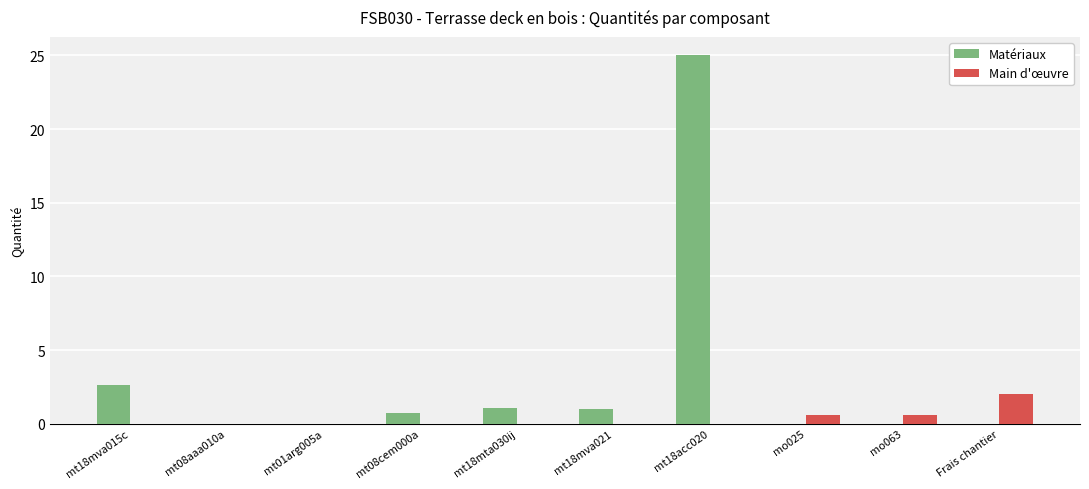

Does the chart contain stacked bars?

No